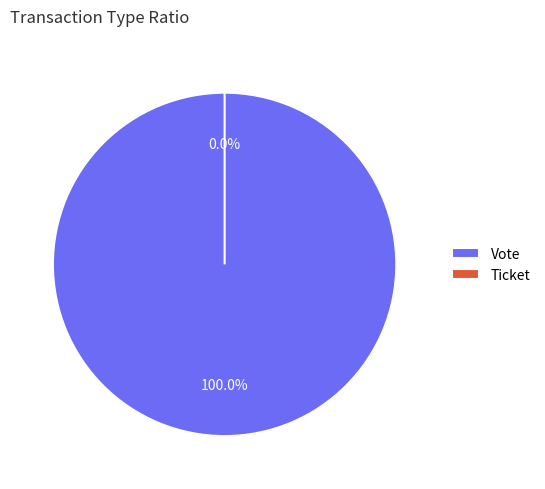

Which slice is the smallest?

Ticket